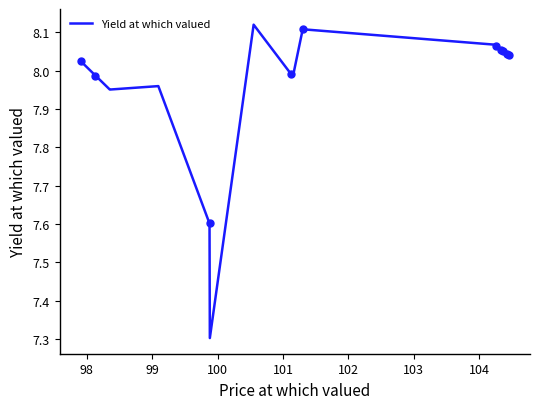

What is the maximum value shown in the chart?

8.1